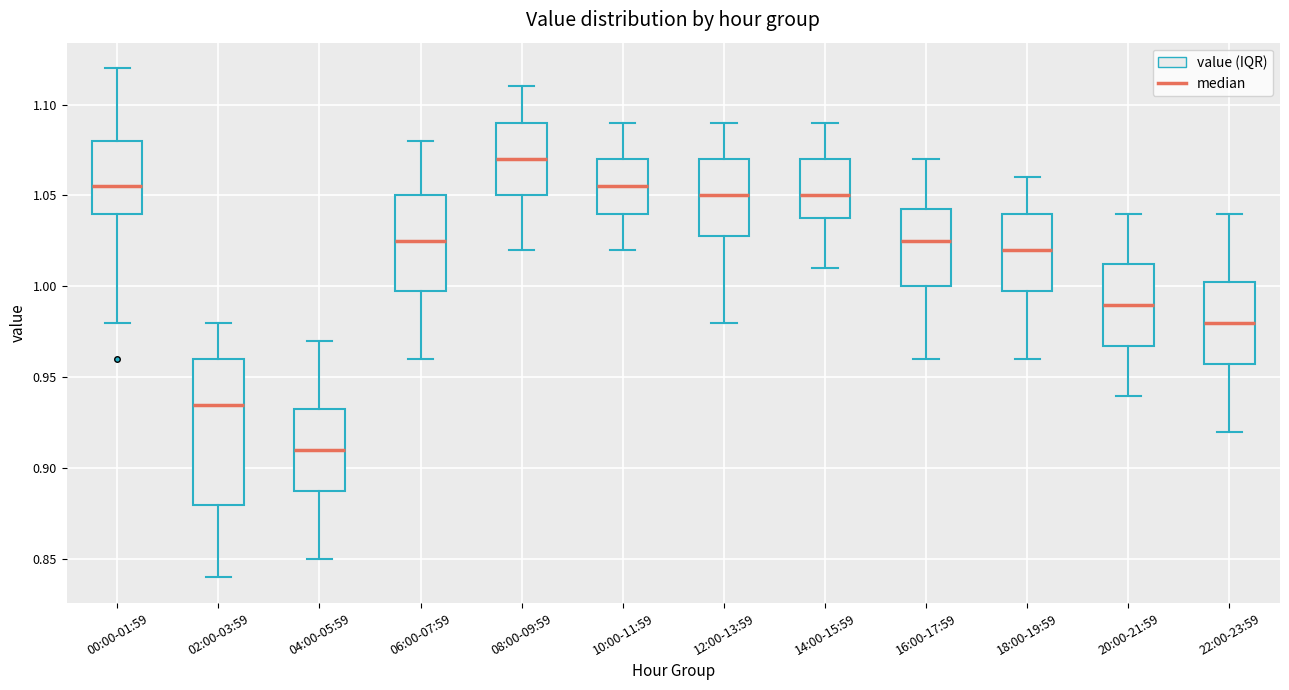

Comparing the boxes themselves (not the whiskers), which one is the tallest?

02:00-03:59